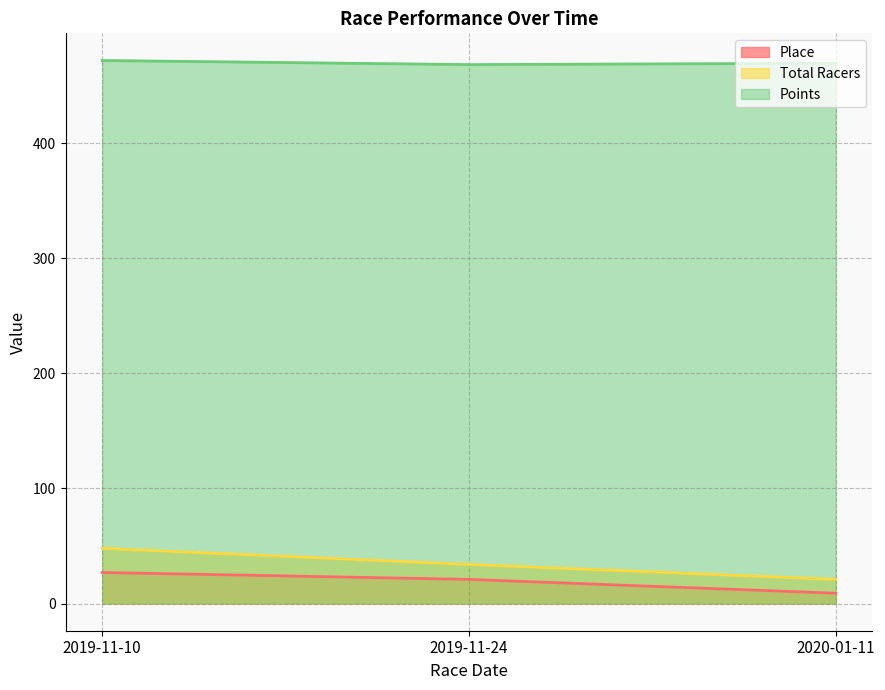

What position from the right is 2019-11-24?

2